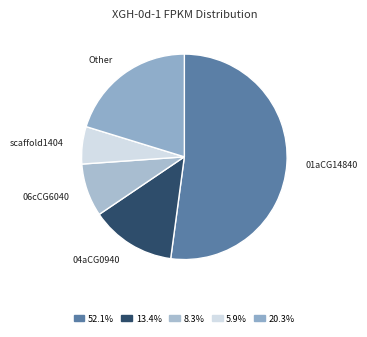

How many slices are in this pie chart?

5